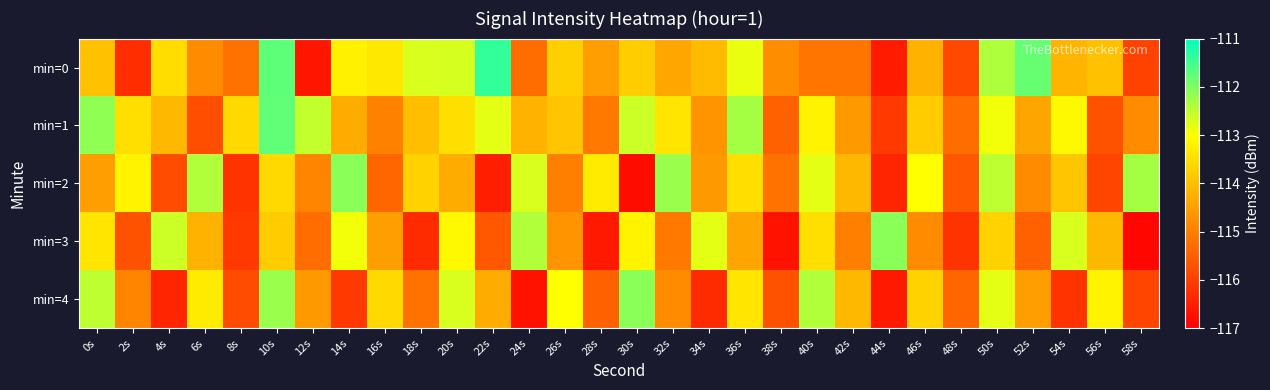

At which category is the sum across all series the highest?

10s